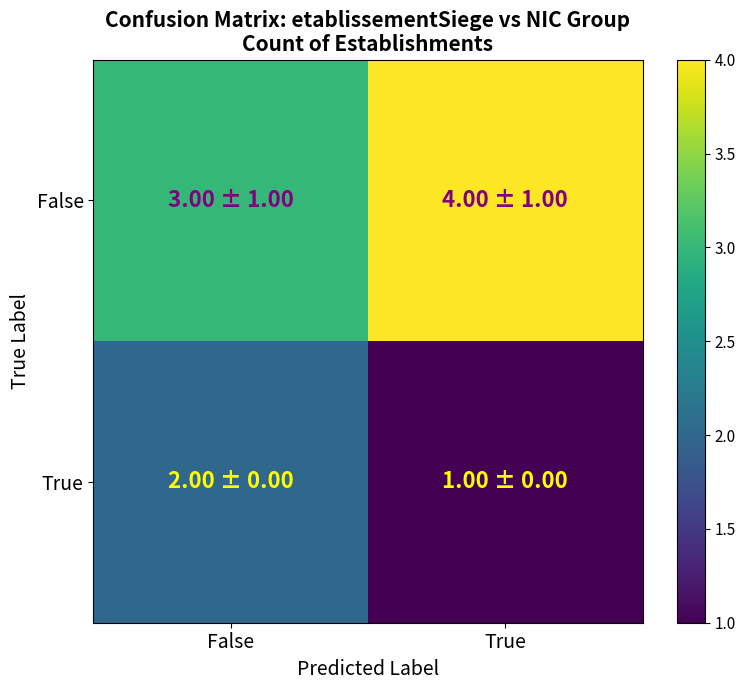

What is the minimum value shown in the chart?

1